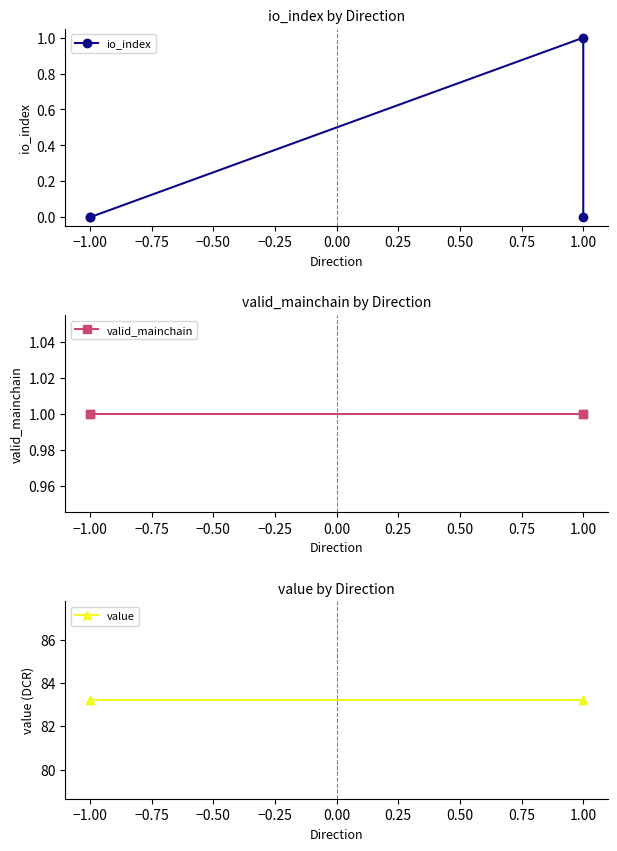

What is the approximate value of value at −1.00?

83.2